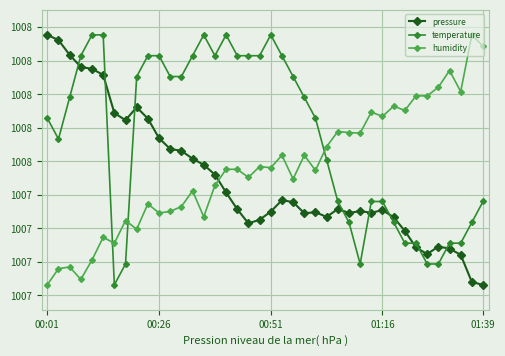

Does the chart have visible grid lines?

Yes